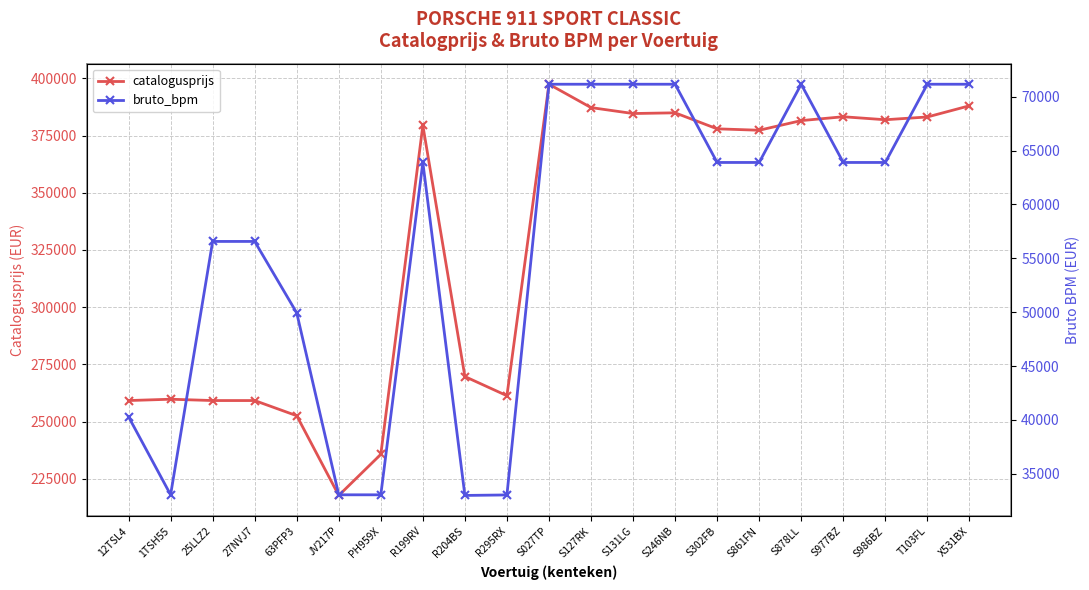

What is the value of the catalogusprijs point at the 6th from the left?

217761